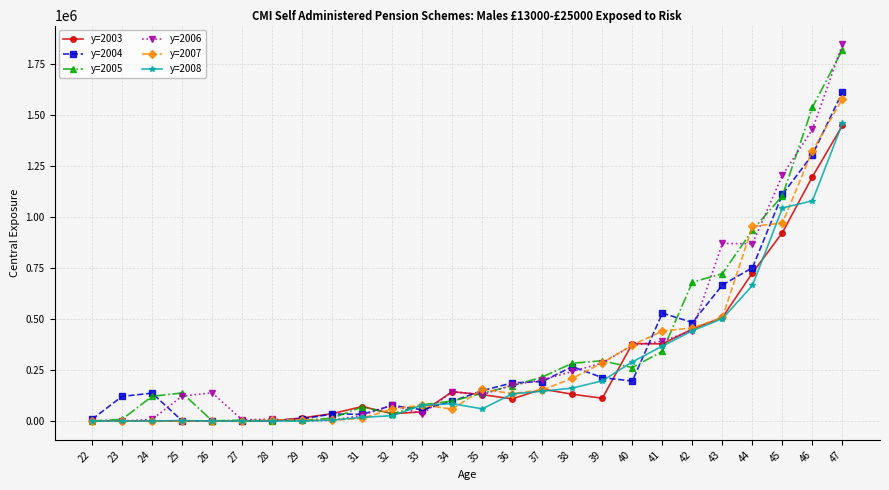

True or false: y=2005 has more than 2 points higher than both neighbors.

True